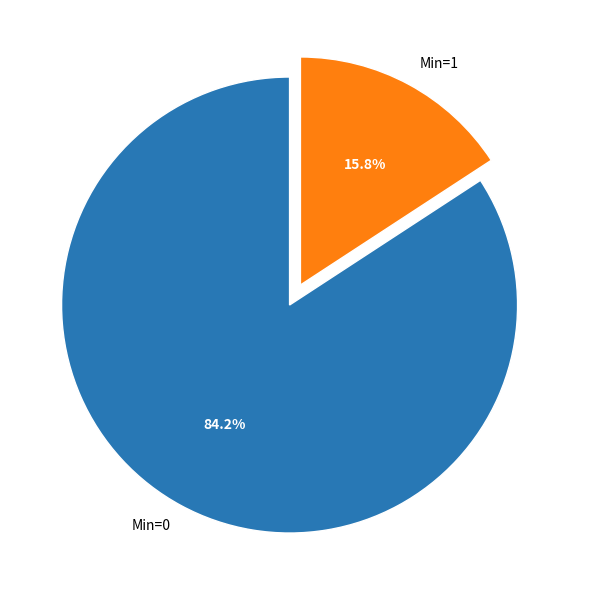

Count the number of slices in the pie.

2